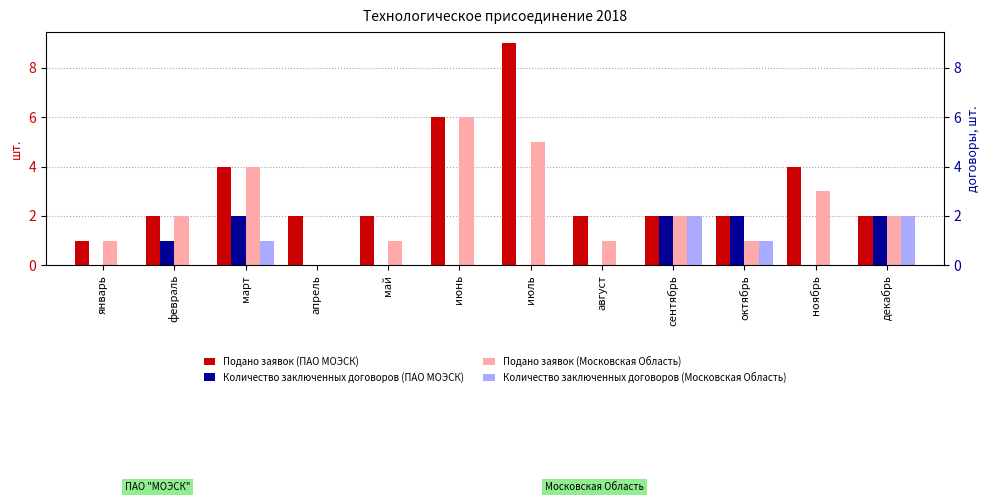

The Подано заявок (ПАО МОЭСК) series shows 1 at май. True or false?

False